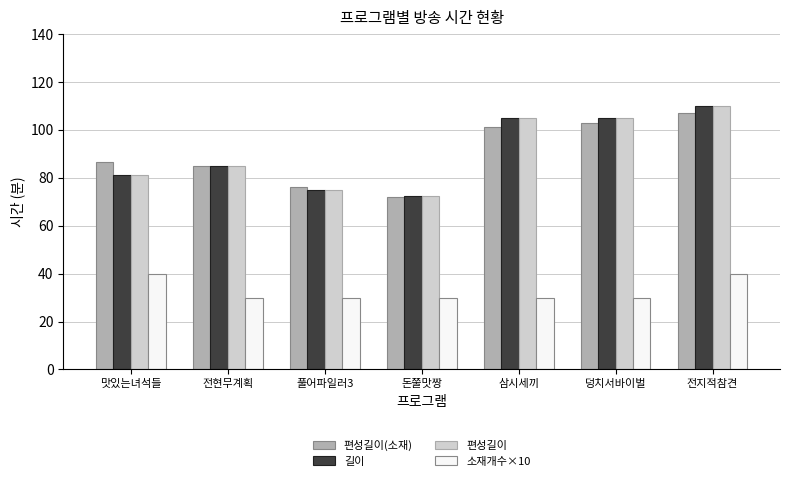

Is it true that 소재개수×10 equals 30.0 at 삼시세끼?

True